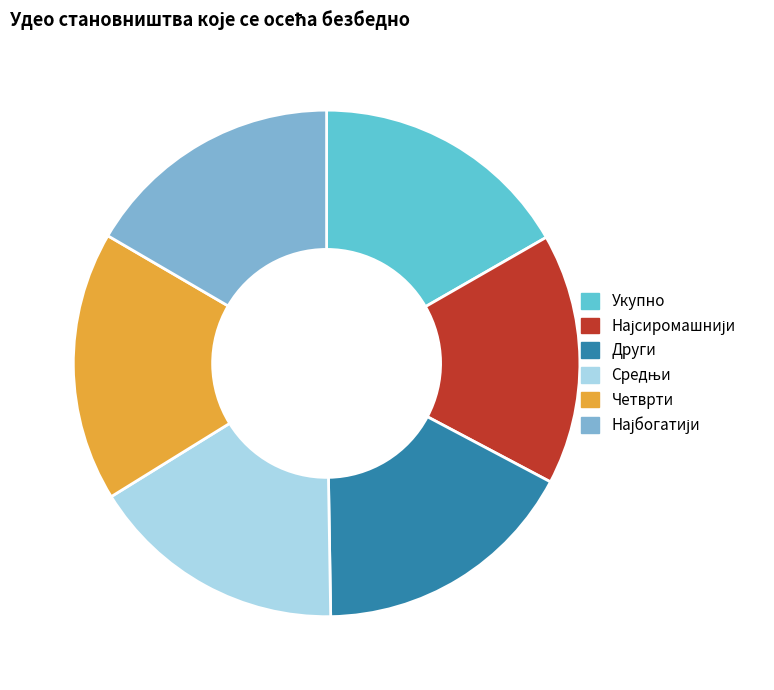

True or false: Други accounts for 17% of the total.

True